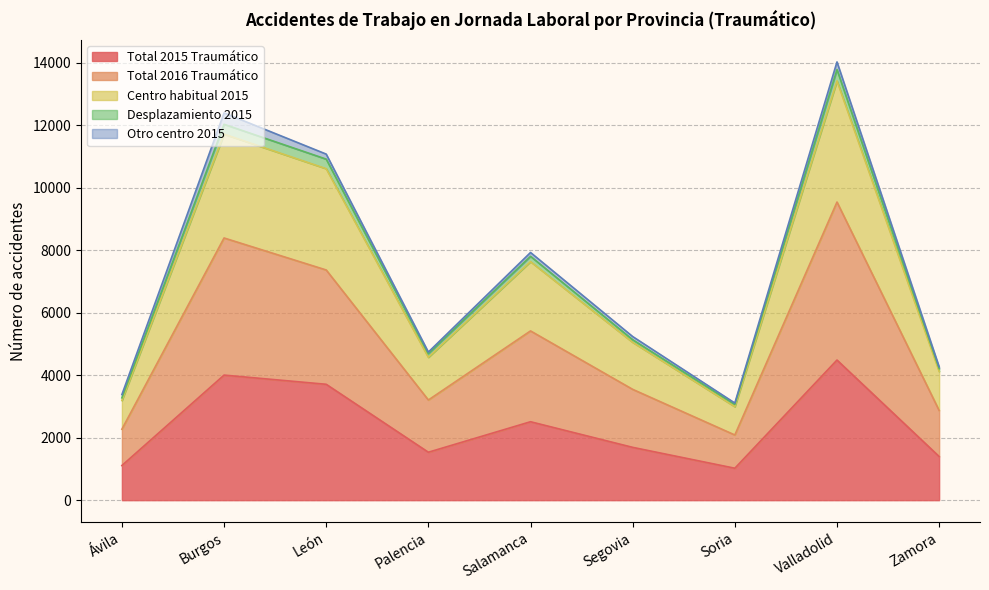

What position from the left is Valladolid?

8